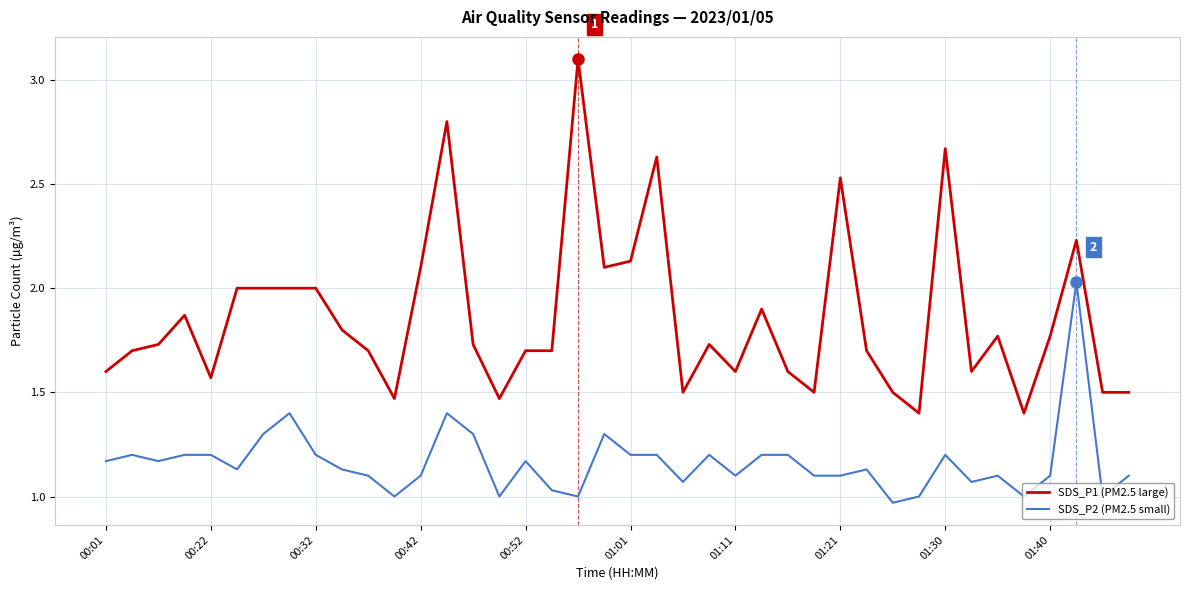

Which series has the largest range (max minus min)?

SDS_P1 (PM2.5 large)